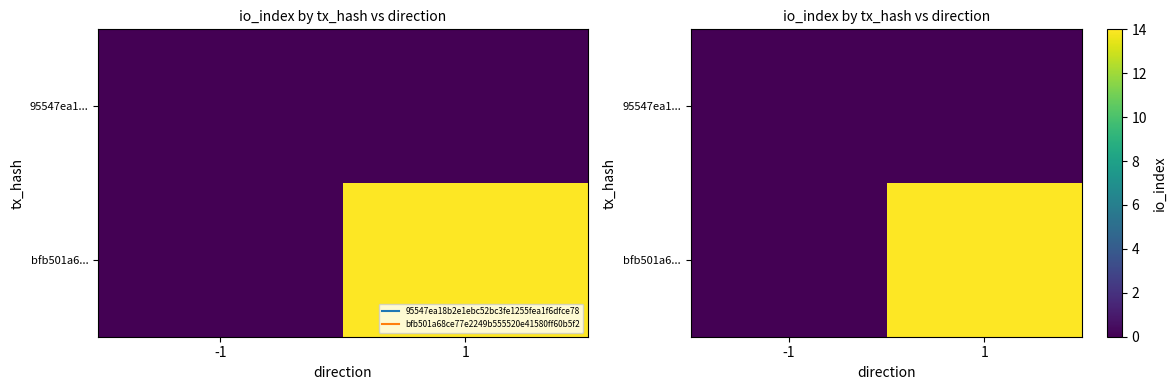

Rank the categories by 95547ea1... value from lowest to highest.

-1, 1